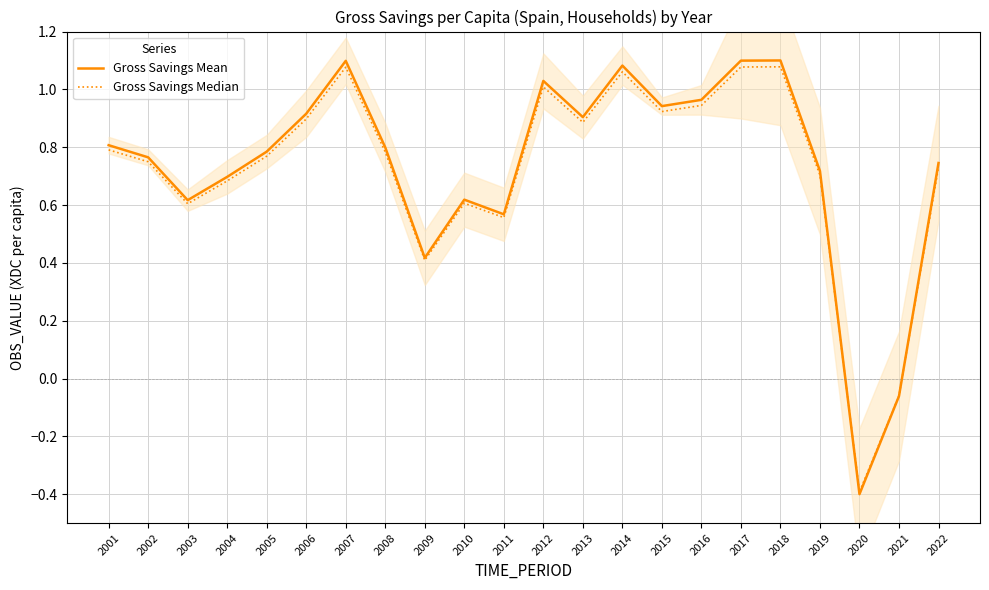

What is the sum of the Gross Savings Mean values at 2015 and 2013?

1.8